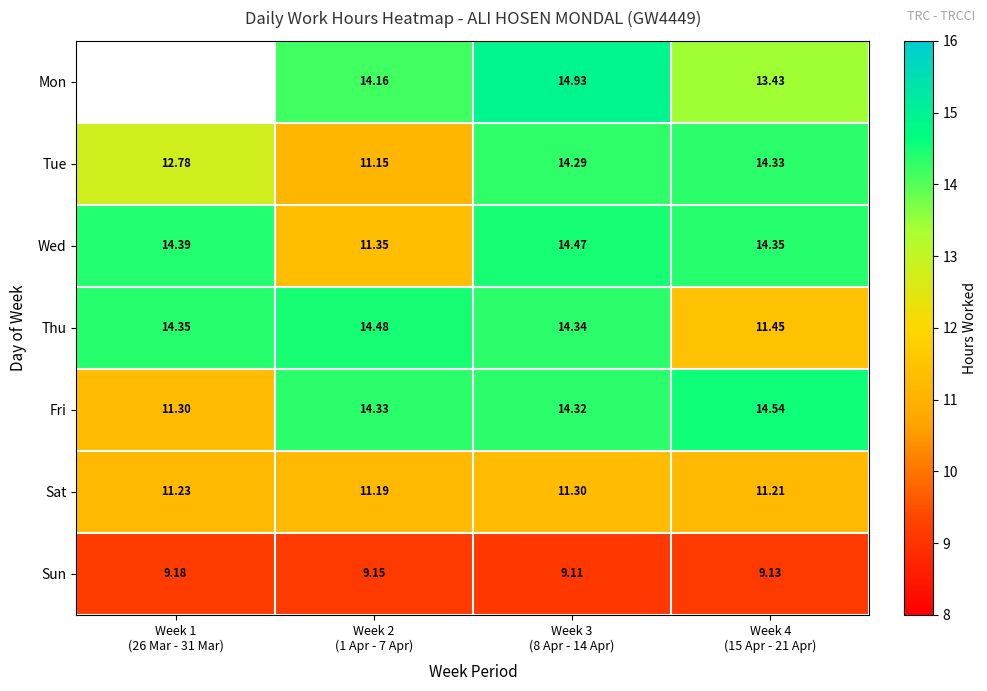

True or false: Mon has a value of 14.2 at Week 2 (1 Apr - 7 Apr).

True